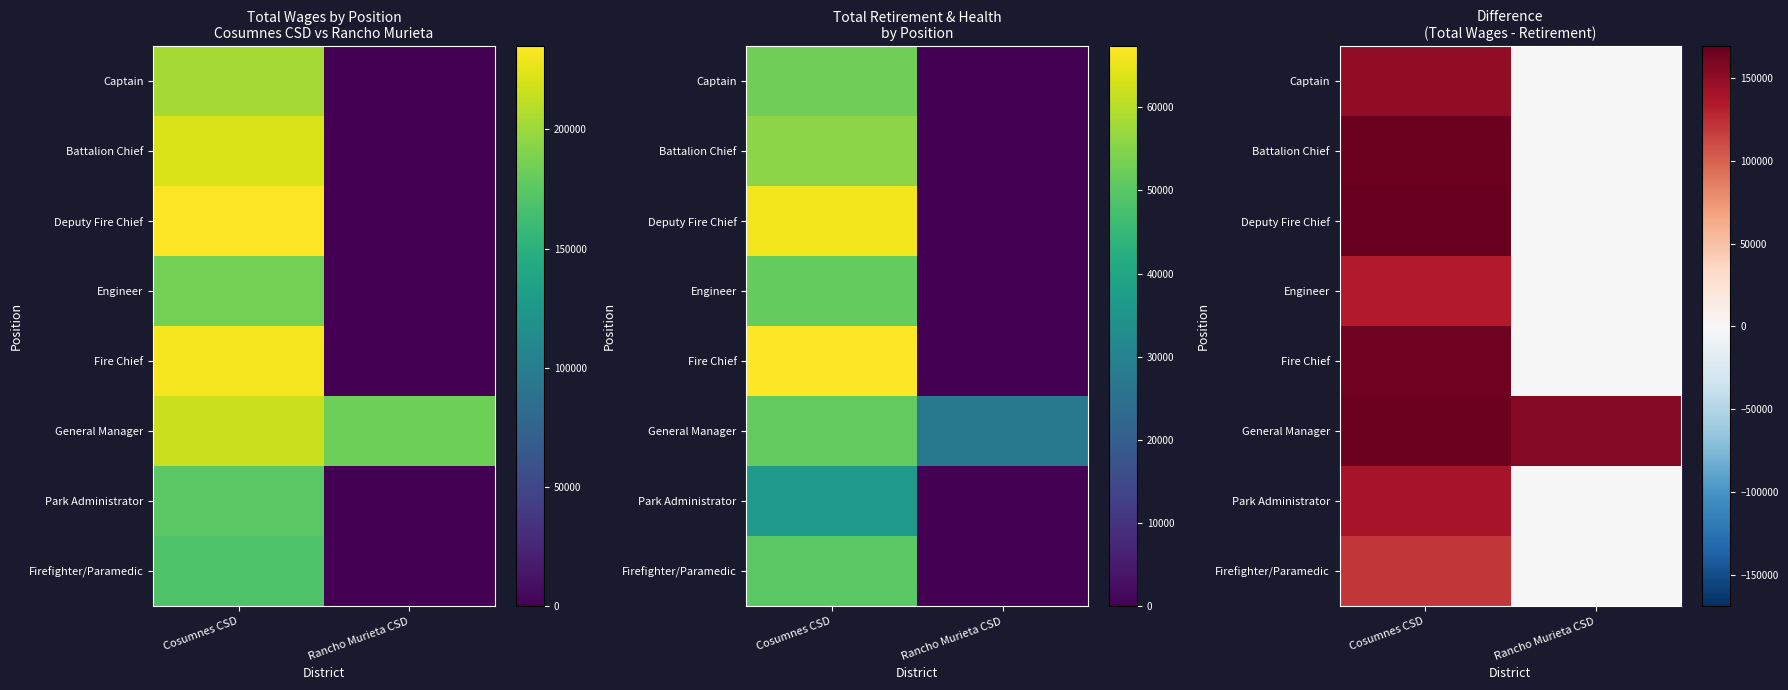

What is the difference between the Battalion Chief values at Cosumnes CSD and Rancho Murieta CSD?

166160.3